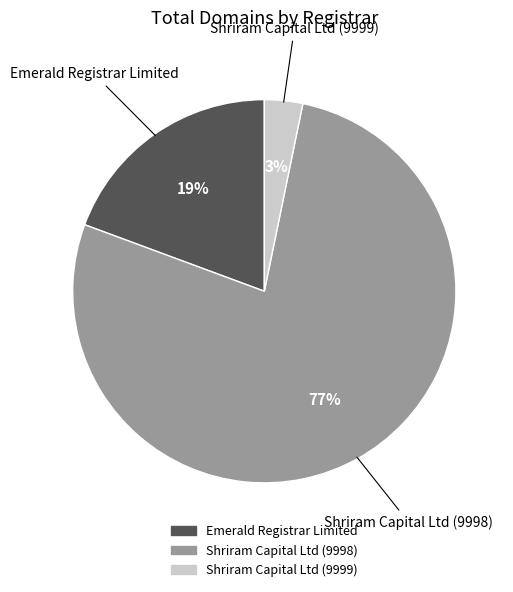

What is the largest slice in the pie chart?

Shriram Capital Ltd (9998)